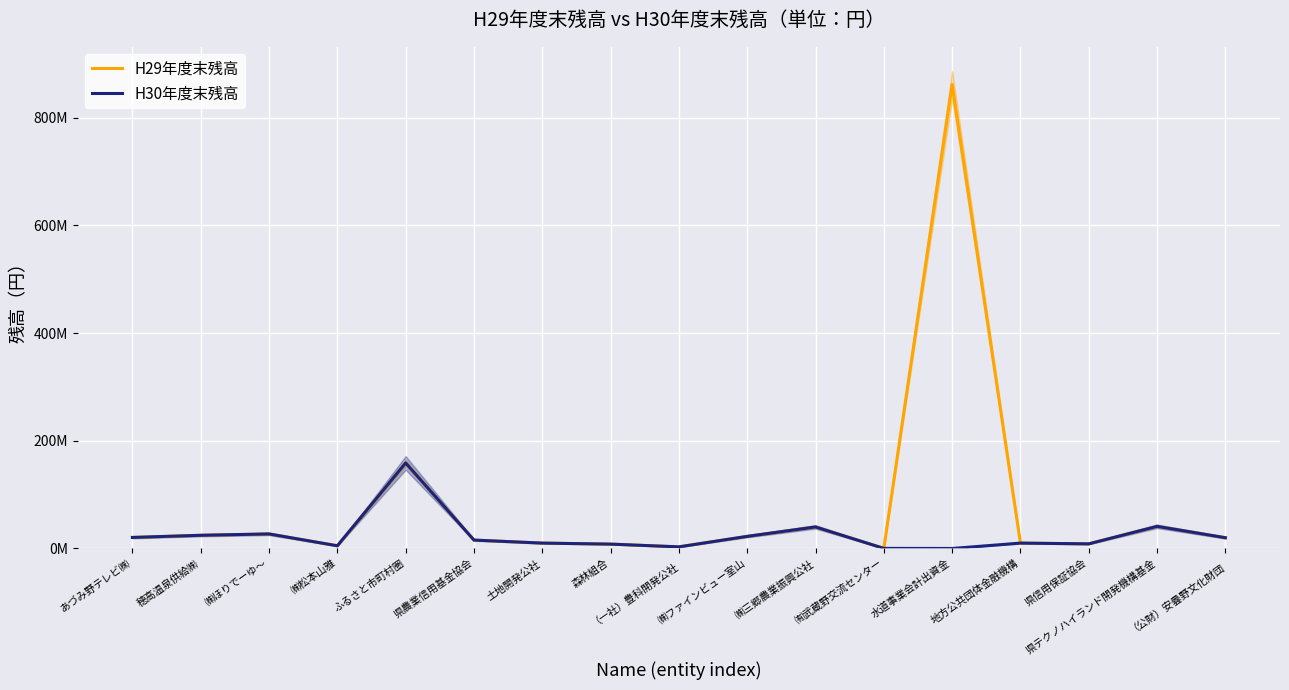

At 地方公共団体金融機構, list the series in order from smallest to largest.

H29年度末残高, H30年度末残高